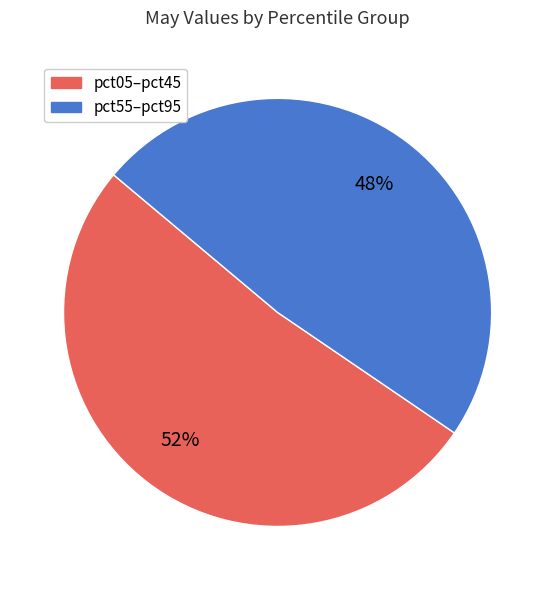

Does any single category account for the majority?

Yes